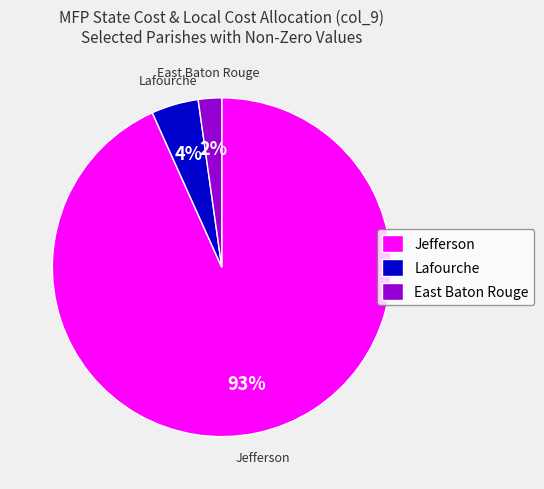

Which category accounts for the majority?

Jefferson